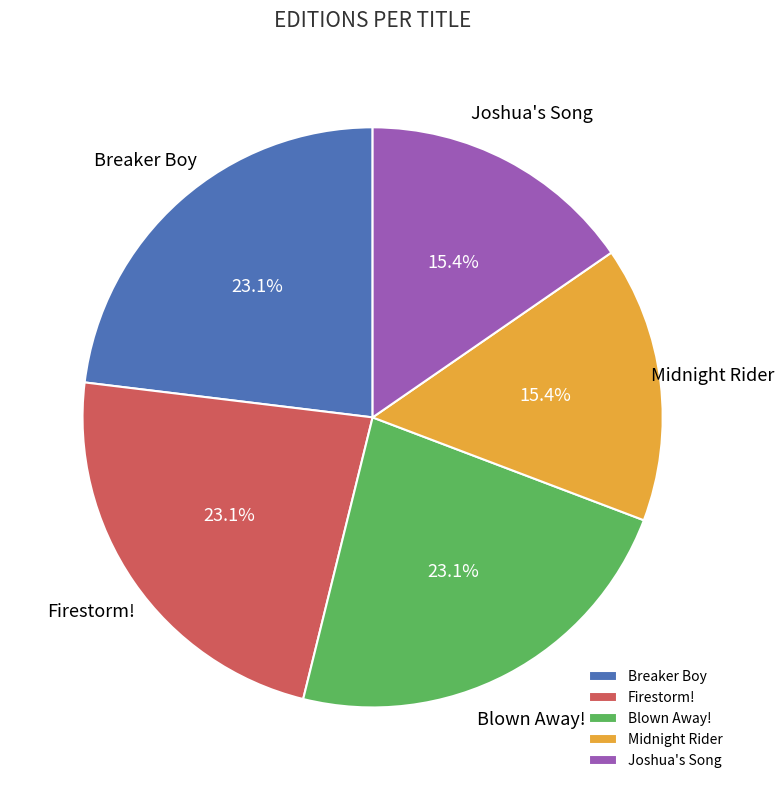

Combined, do Firestorm! and Joshua's Song account for over 50%?

No